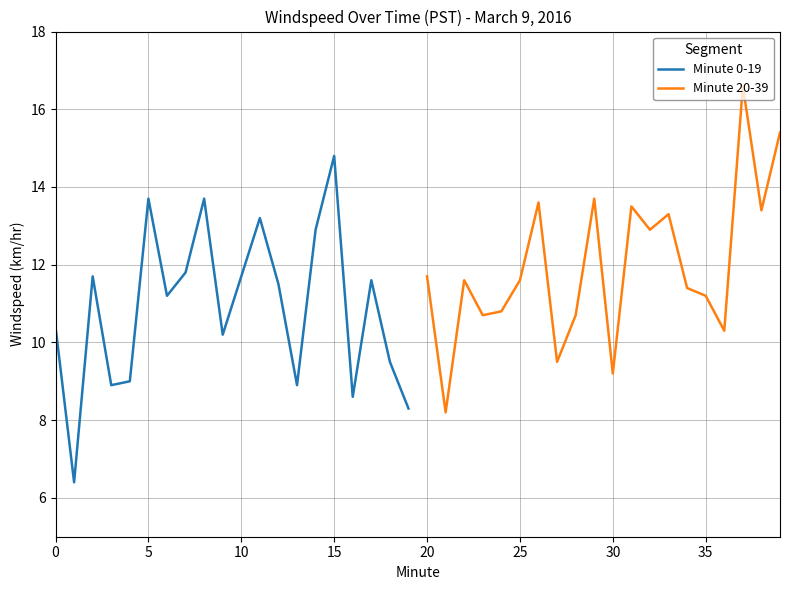

The Minute 0-19 series shows 16.9 at 10. True or false?

False